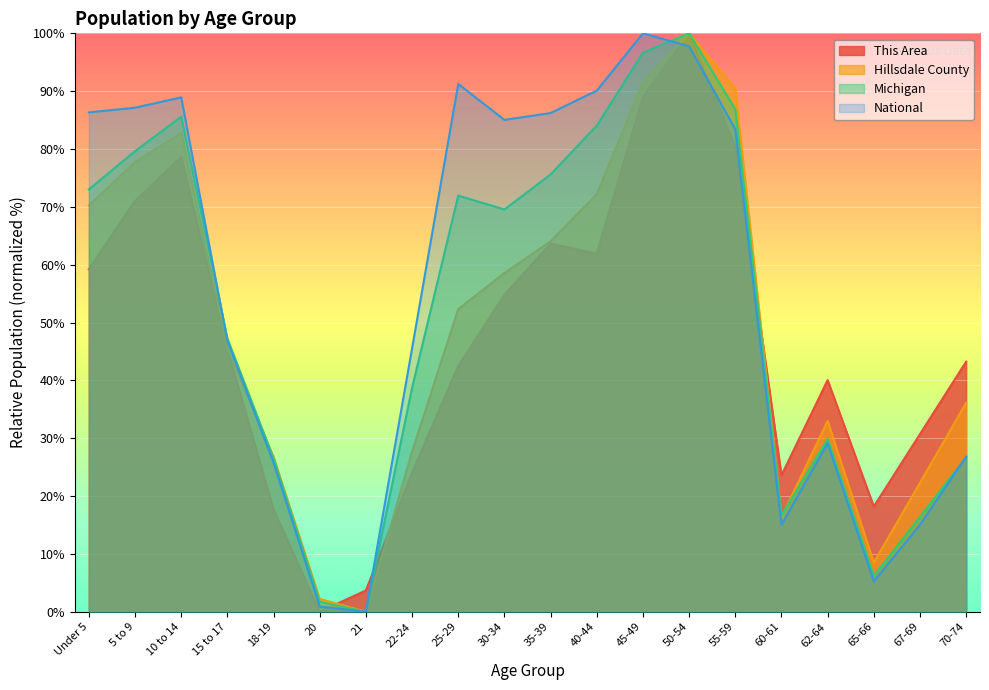

At which label does Hillsdale County reach its minimum?

21